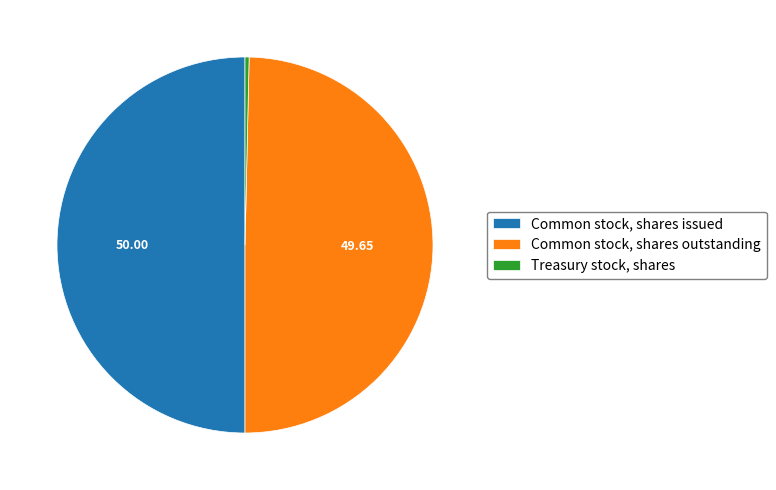

Is the sum of Common stock, shares outstanding and Common stock, shares issued greater than half?

Yes